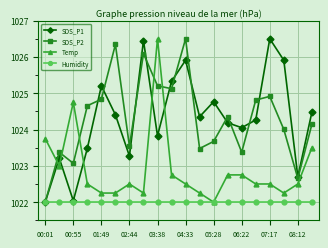

What is the value of the Humidity point at the 11th from the left?

1022.0